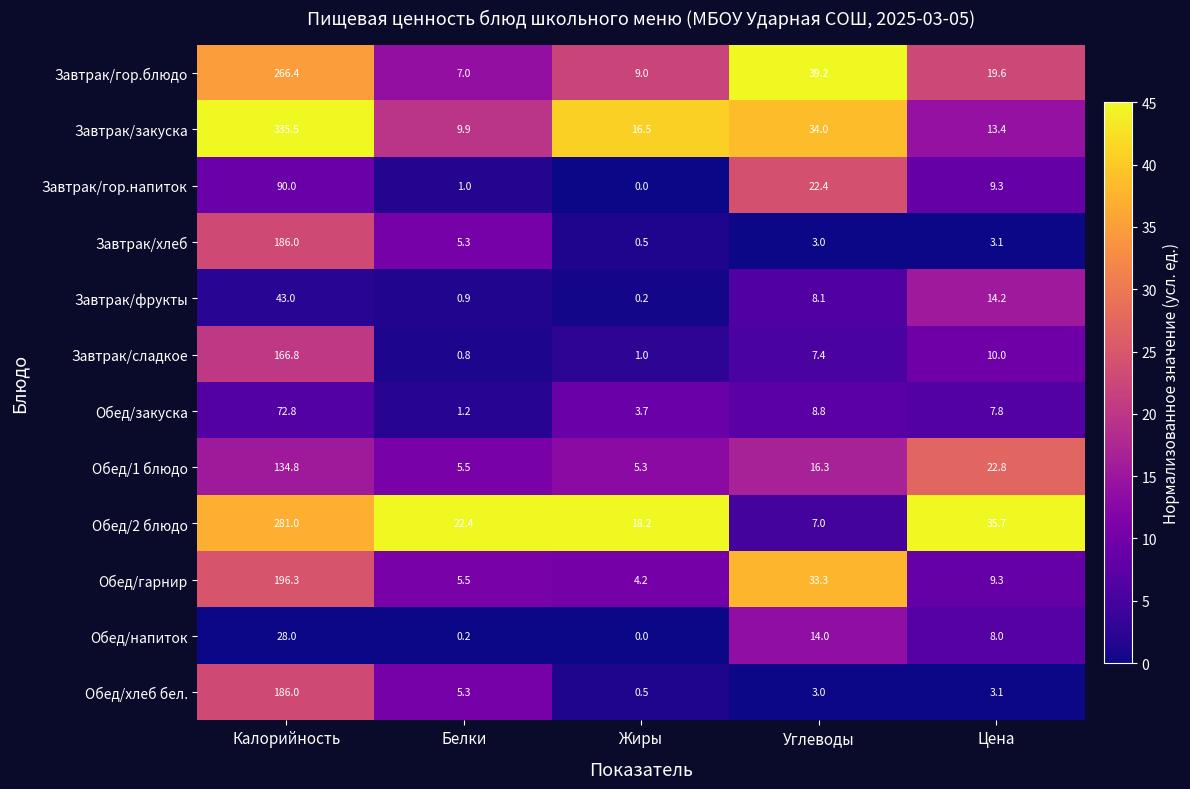

Read the Обед/гарнир value at Калорийность.

196.3